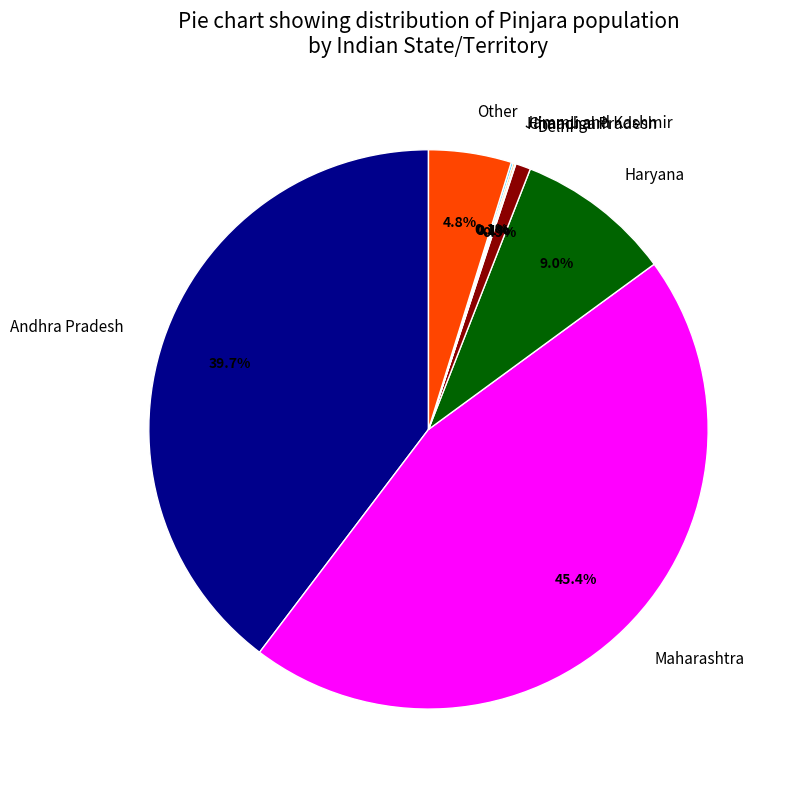

How much of the chart is everything except Haryana?

91.0%